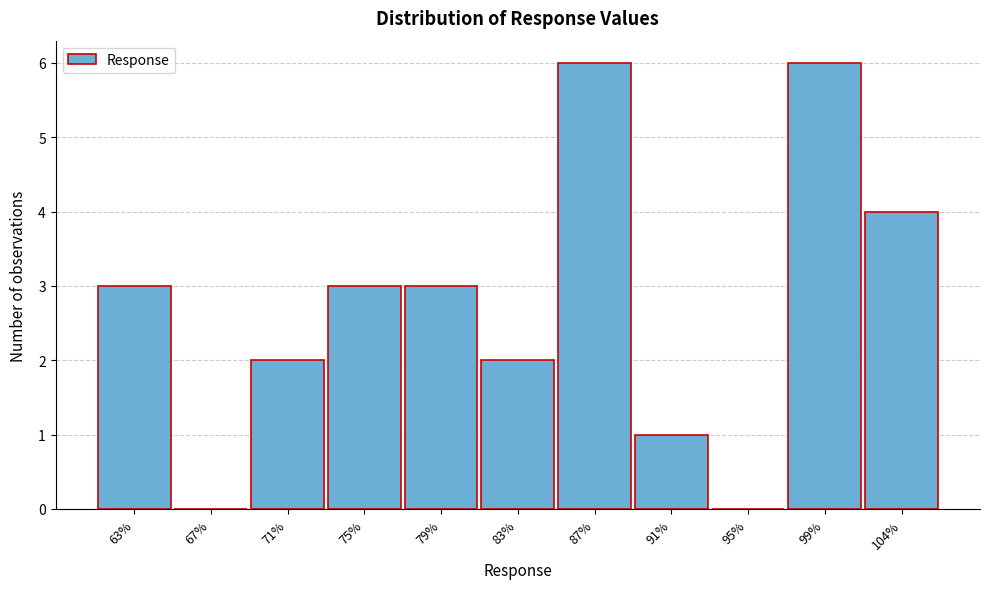

Reading right to left, list all the values displayed in this chart.

104%=4	99%=6	95%=0	91%=1	87%=6	83%=2	79%=3	75%=3	71%=2	67%=0	63%=3